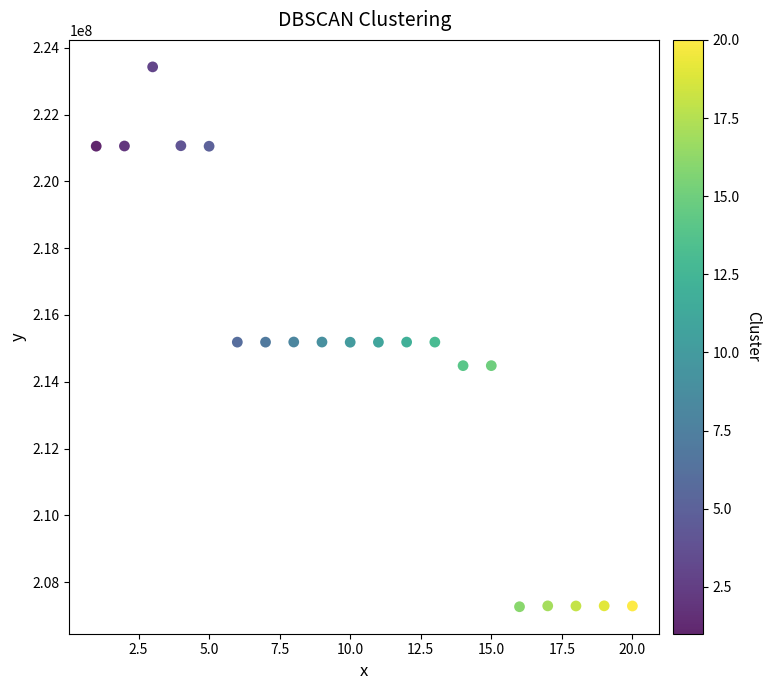

What is the range of X values (max minus min)?

19